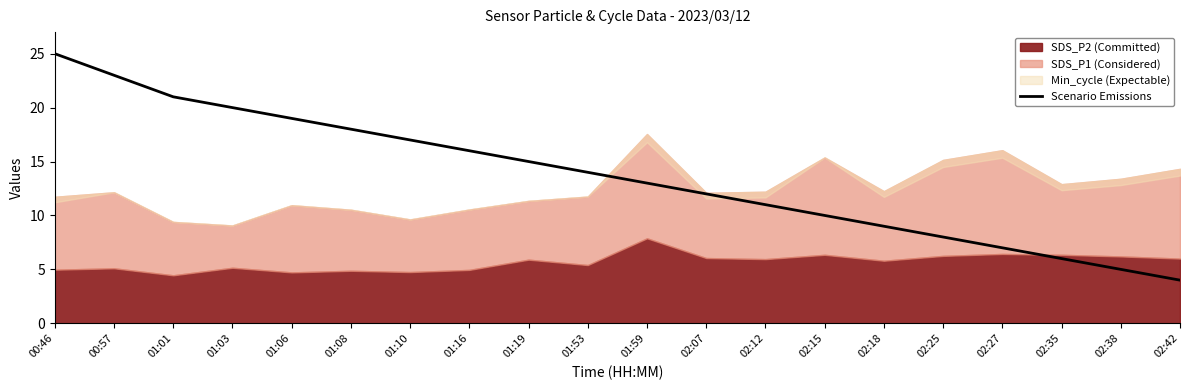

True or false: Scenario Emissions has a value of 5 at 01:01.

False